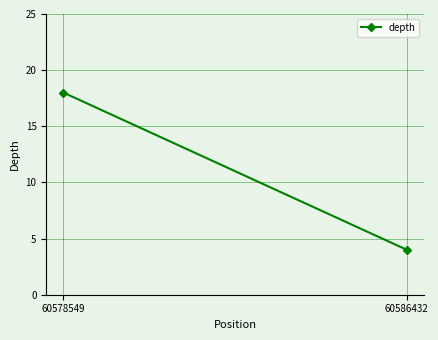

Between 60578549 and 60586432, which is larger?

60578549